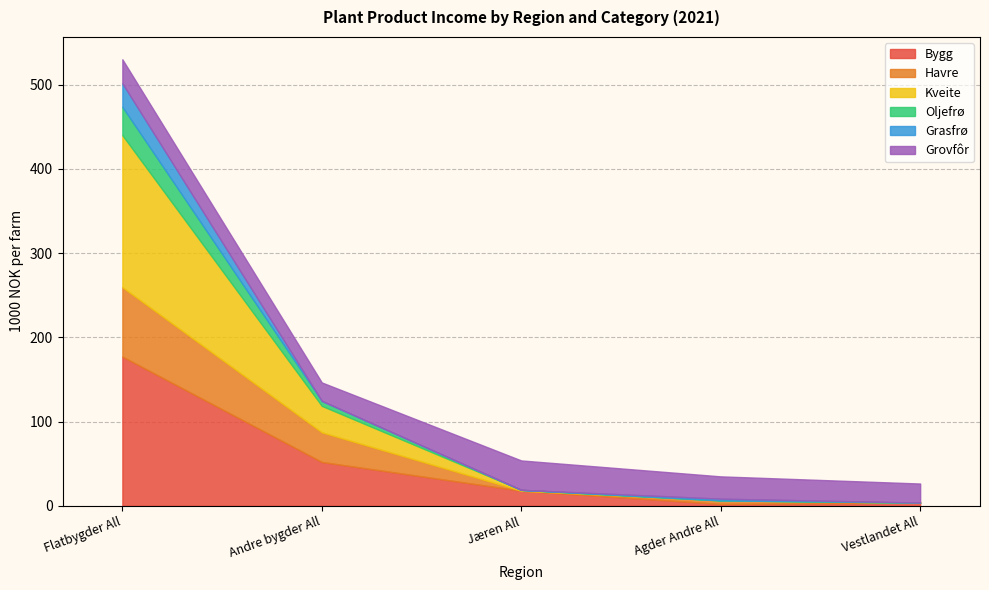

Reading left to right, what are all the values shown in this chart?

Bygg: Flatbygder All=177.2	Andre bygder All=52.1	Jæren All=18.0	Agder Andre All=2.3	Vestlandet All=3.9
Havre: Flatbygder All=82.4	Andre bygder All=35.2	Jæren All=0.0	Agder Andre All=4.2	Vestlandet All=0.0
Kveite: Flatbygder All=180.5	Andre bygder All=31.4	Jæren All=1.0	Agder Andre All=0.0	Vestlandet All=0.0
Oljefrø: Flatbygder All=33.6	Andre bygder All=5.9	Jæren All=0.0	Agder Andre All=0.0	Vestlandet All=0.0
Grasfrø: Flatbygder All=27.9	Andre bygder All=0.0	Jæren All=0.0	Agder Andre All=2.0	Vestlandet All=0.0
Grovfôr: Flatbygder All=28.6	Andre bygder All=21.9	Jæren All=34.9	Agder Andre All=26.5	Vestlandet All=22.6